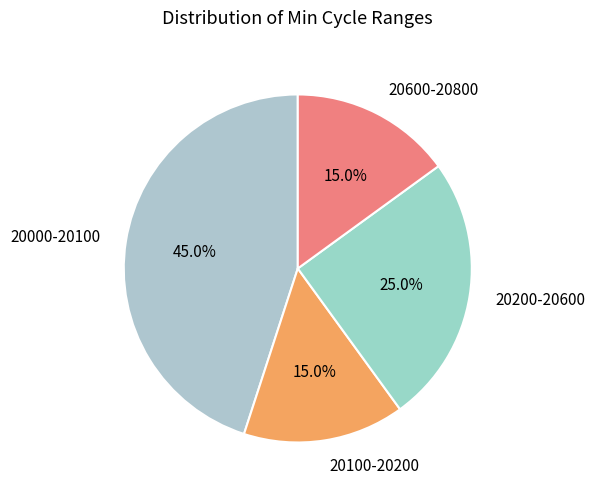

Which category has the biggest portion of the pie?

20000-20100